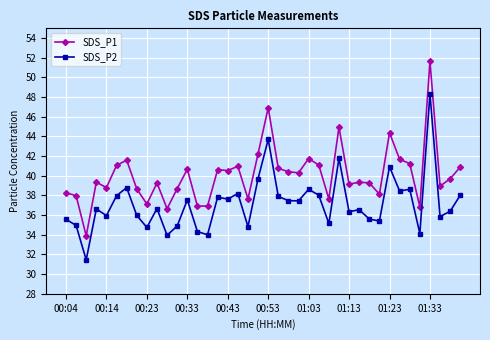

Which series has the widest spread of values?

SDS_P1